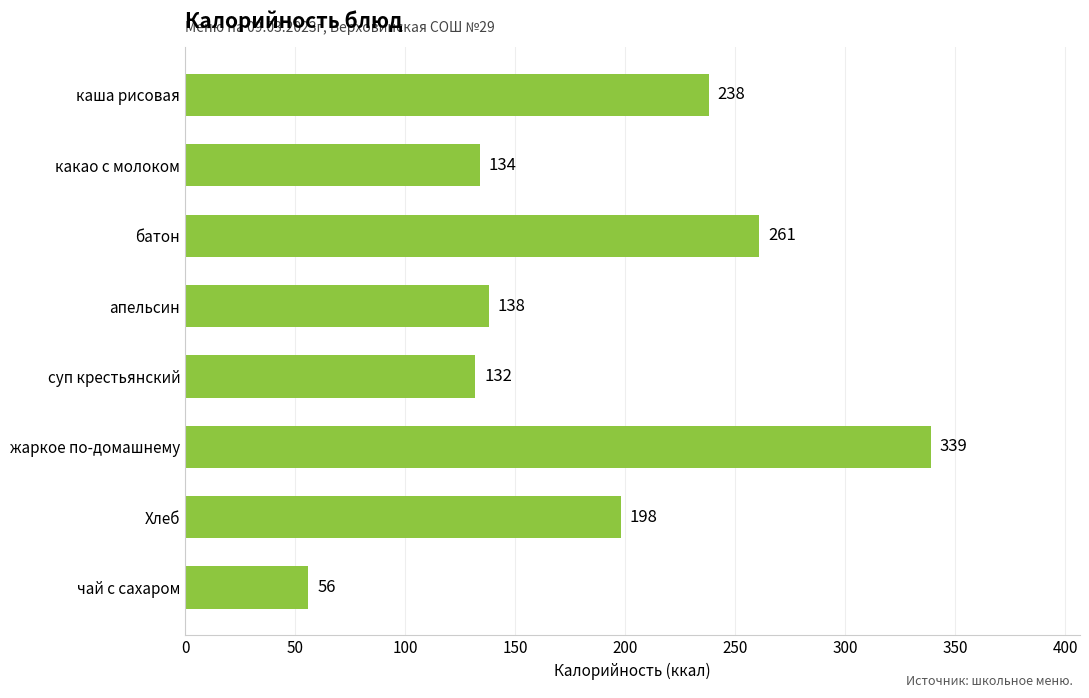

The chart shows a value of 339 at жаркое по-домашнему. True or false?

True